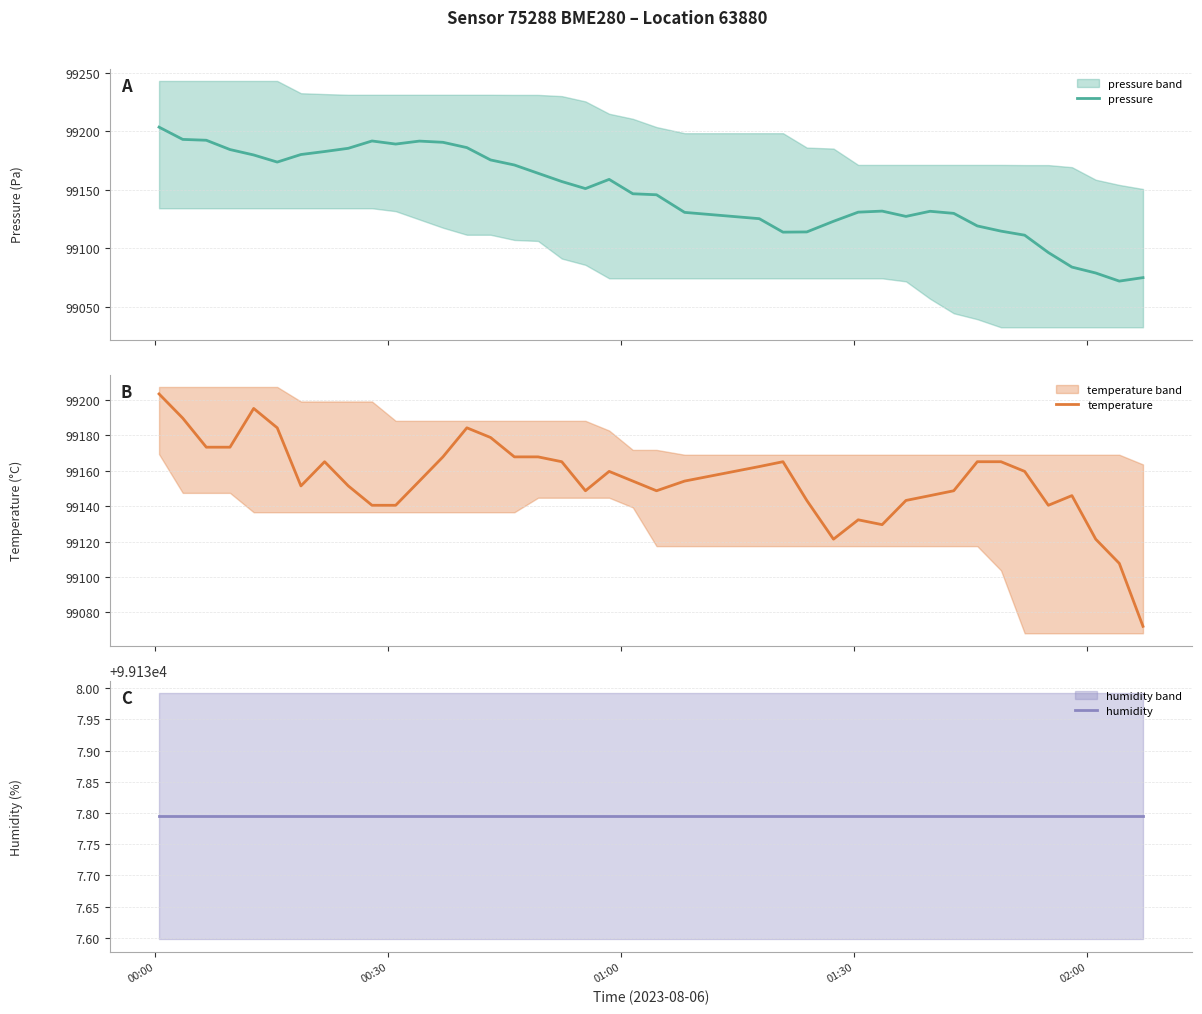

What is the maximum value shown in the chart?

99203.5